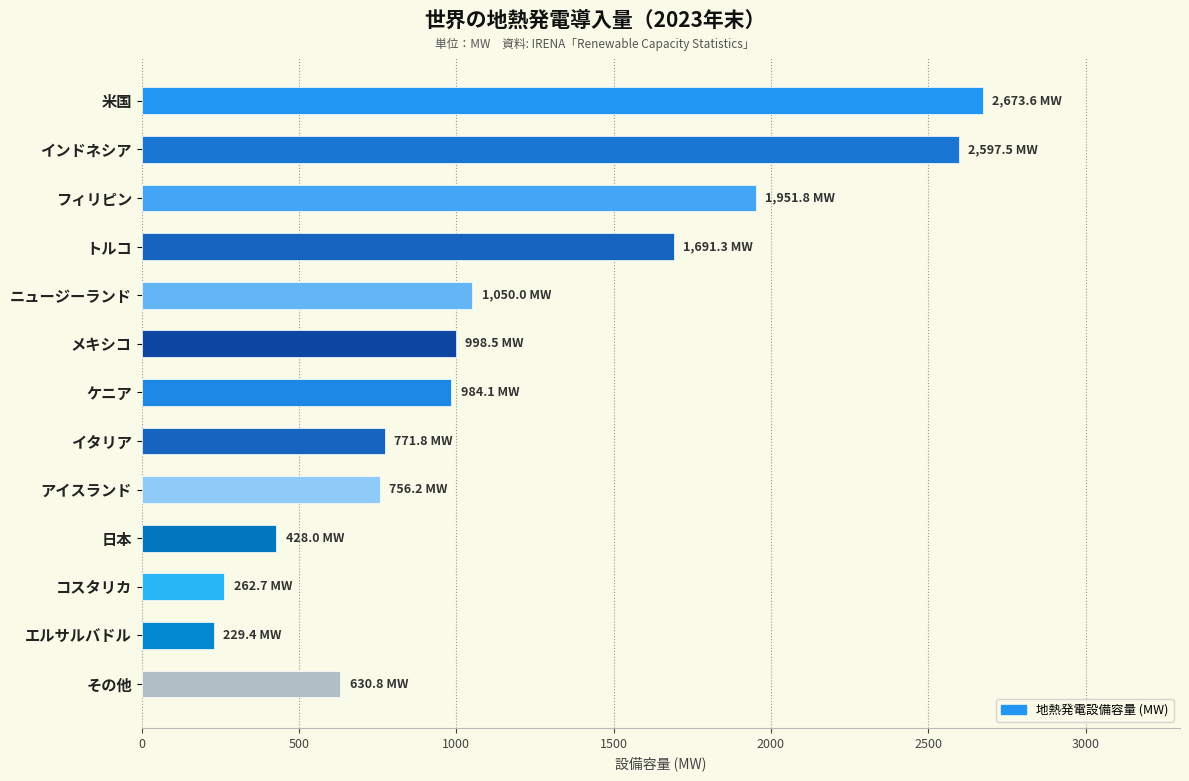

The value at その他 is 273.8. True or false?

False